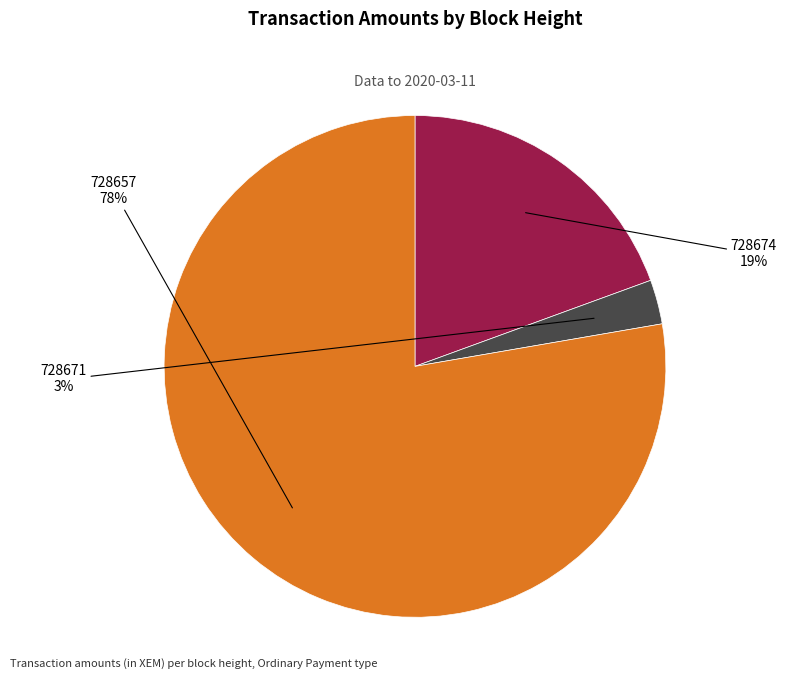

Is there any slice that represents more than half of the pie?

Yes